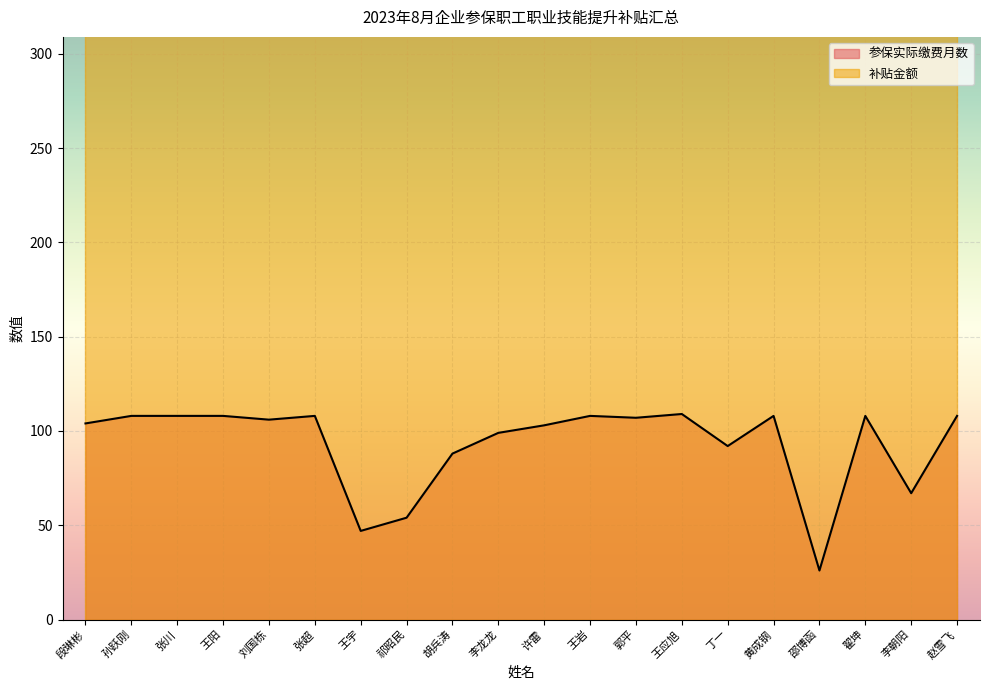

Which label corresponds to the largest value in the chart?

王应旭